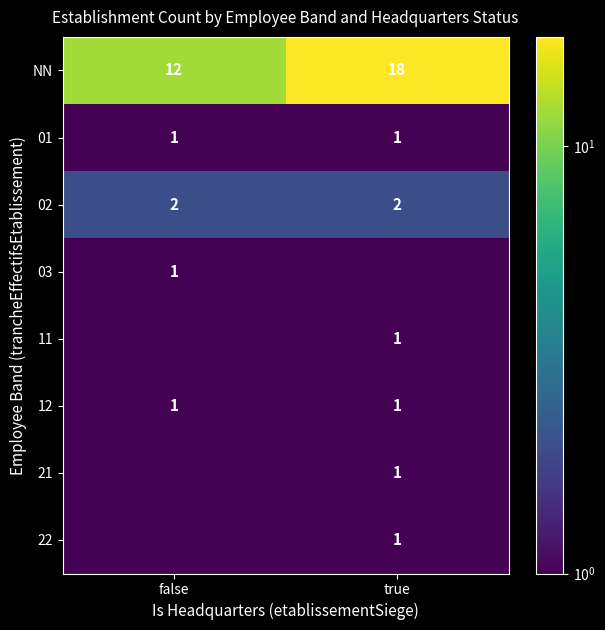

Is it true that 12 equals 1.6 at true?

False